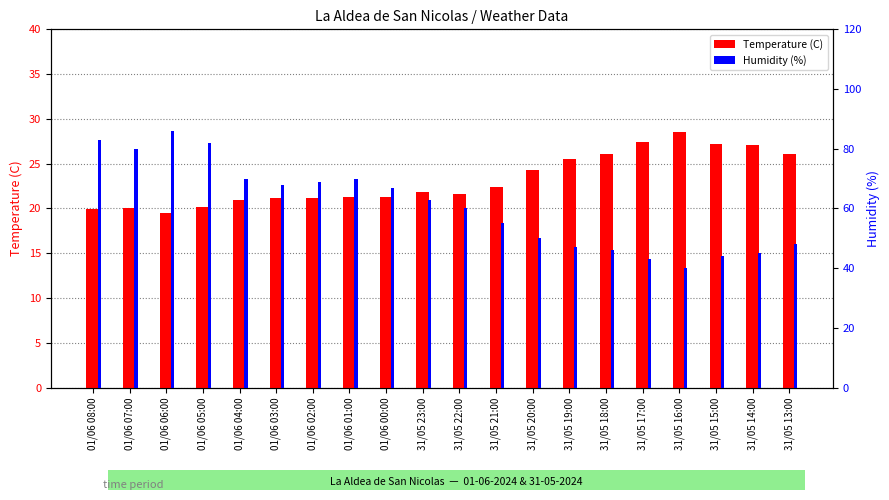

What is the total value across all series at 01/06 08:00?

102.9